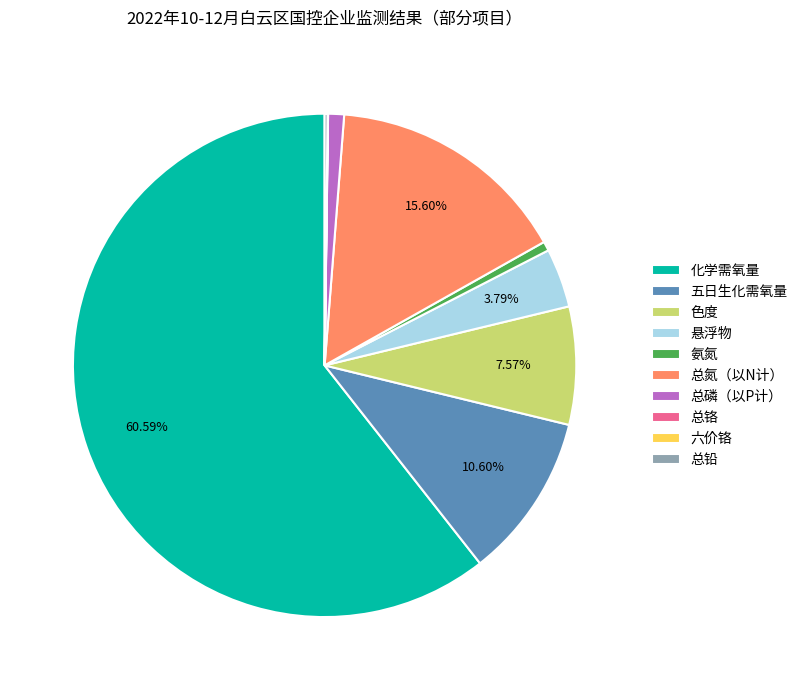

What is the ratio of the value at 总磷（以P计） to the value at 悬浮物?

0.3